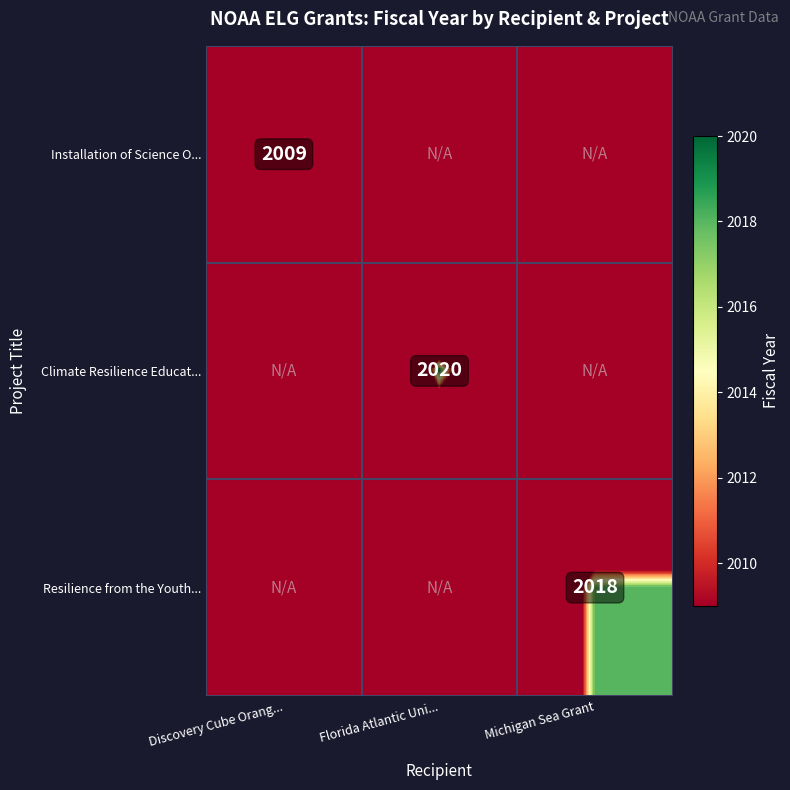

The value of Installation of Science O... at Discovery Cube Orang... is 3213. True or false?

False